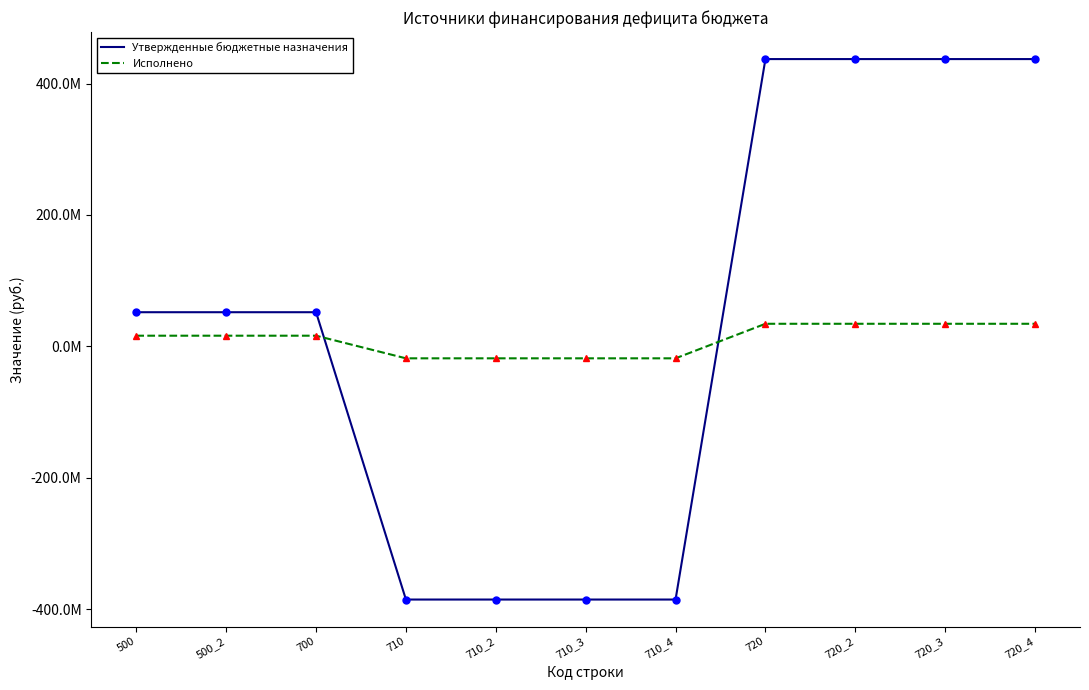

What are all the series names shown in the legend?

Утвержденные бюджетные назначения, Исполнено